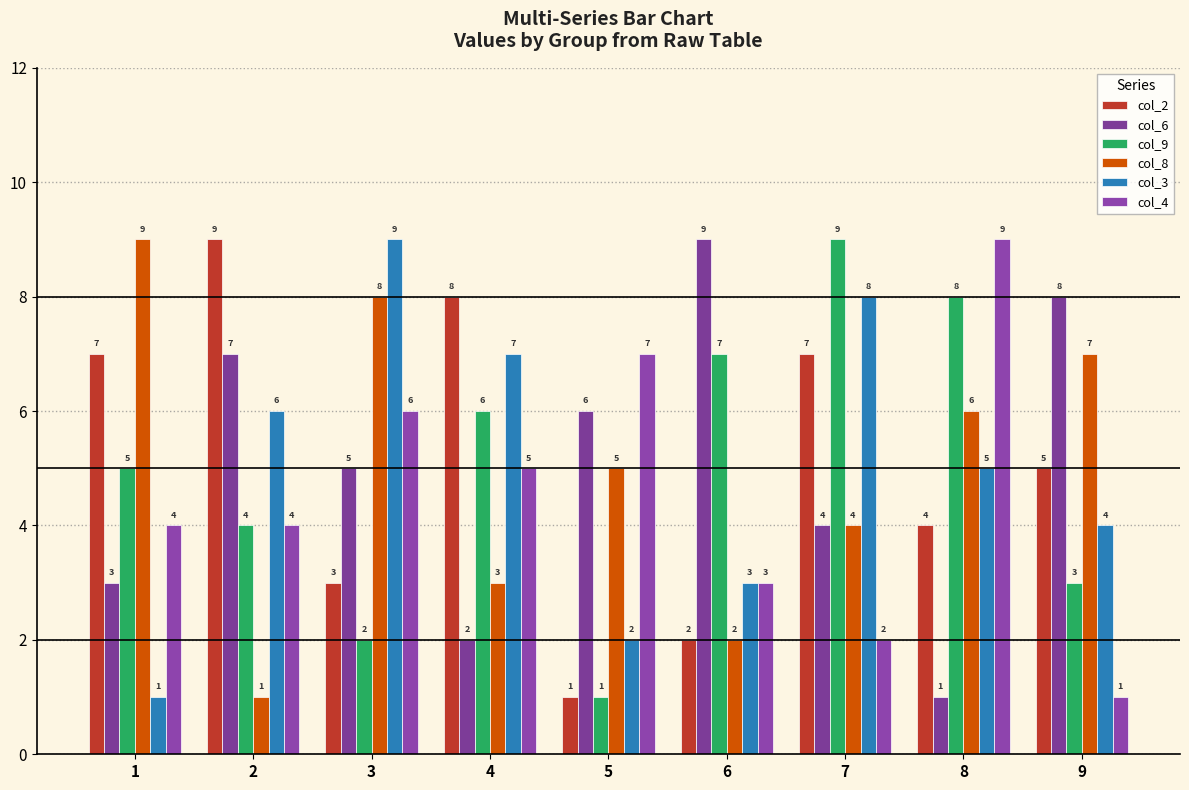

What is the lowest value of the col_8 series?

1